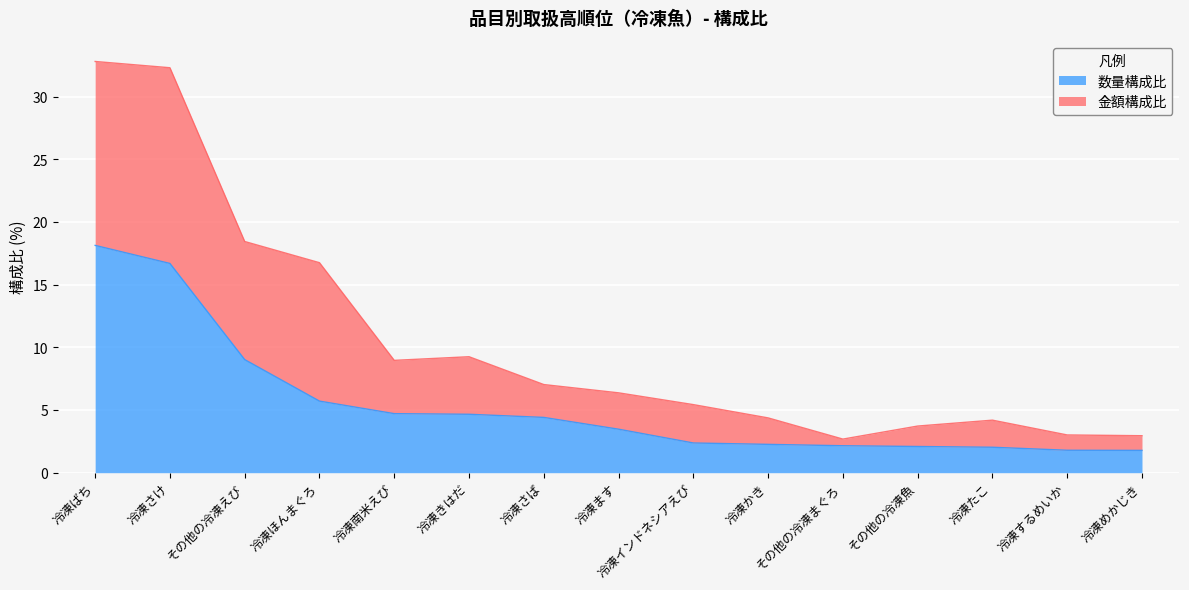

How many data points in 数量構成比 are above 3?

8